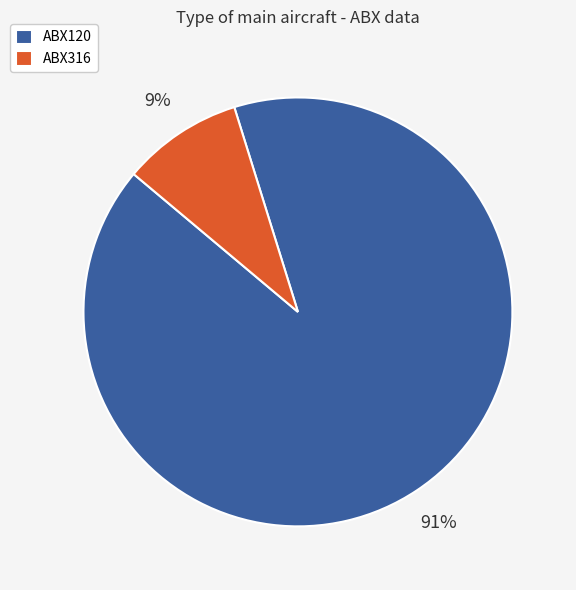

Which category has the smallest portion of the pie?

ABX316